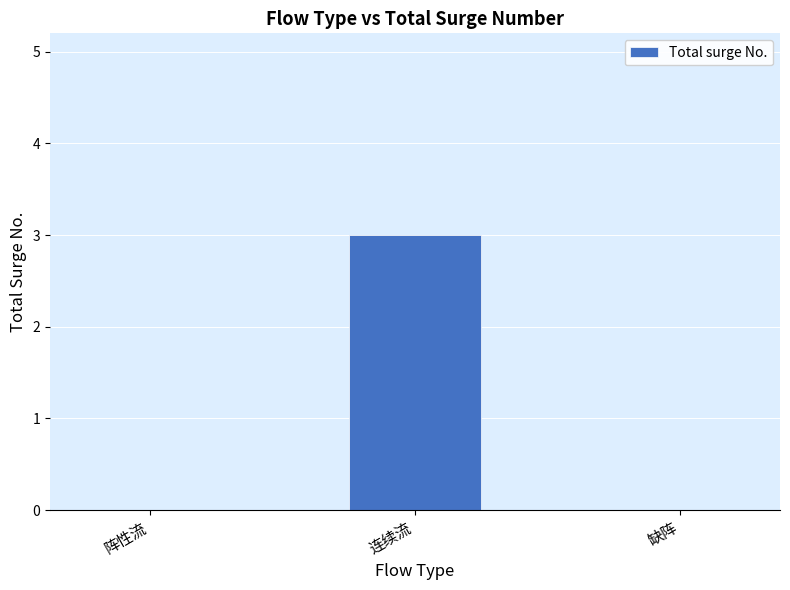

What is the greatest value displayed?

3